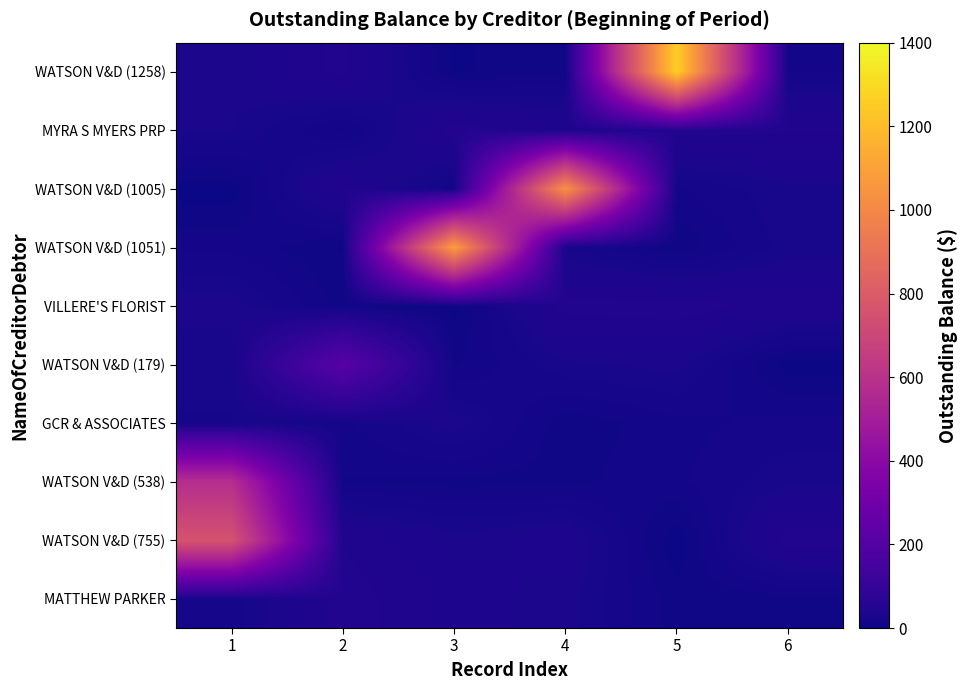

Which label corresponds to the smallest value in the chart?

5